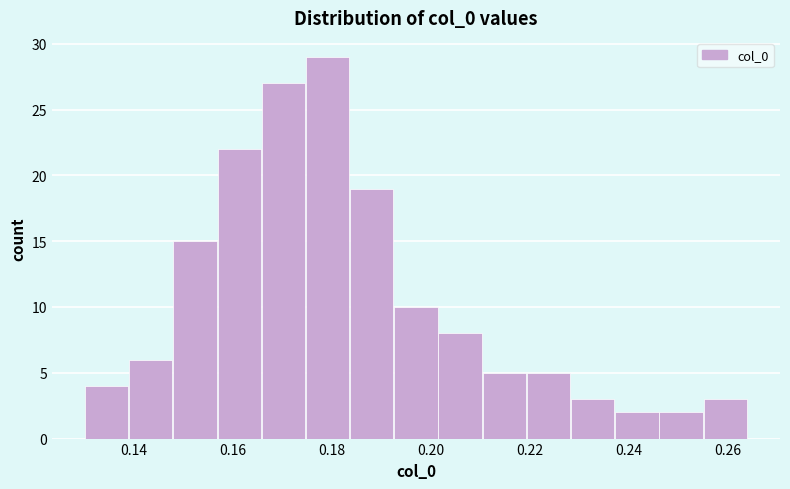

How tall is the bar that spans 0.148 to 0.156 on the x-axis? Neither the bar edges nor the heights are printed on the chart, so give them approximately, as read against the axes.

15